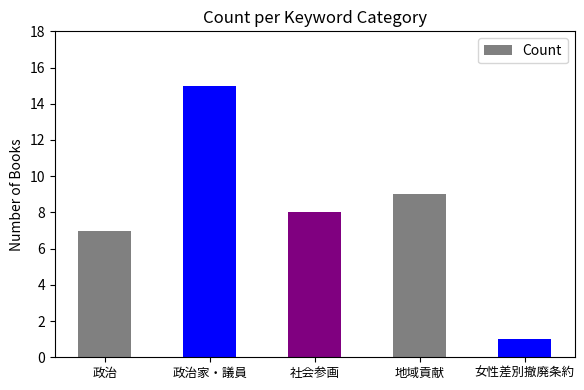

What is the approximate value at 地域貢献, to the nearest 5?

10